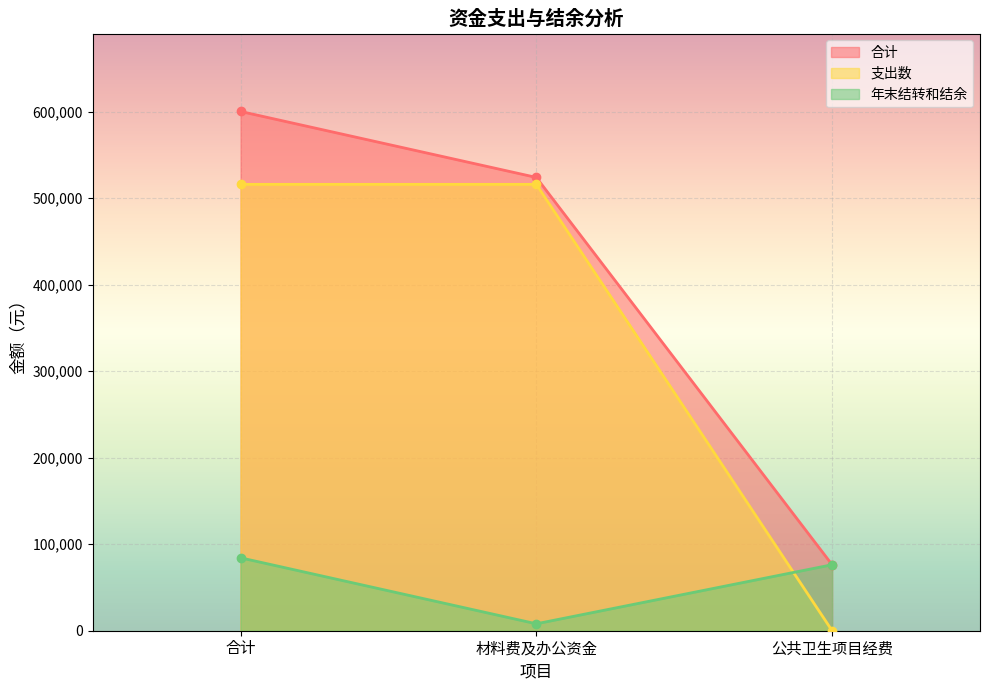

At 公共卫生项目经费, list the series in order from largest to smallest.

合计, 年末结转和结余, 支出数